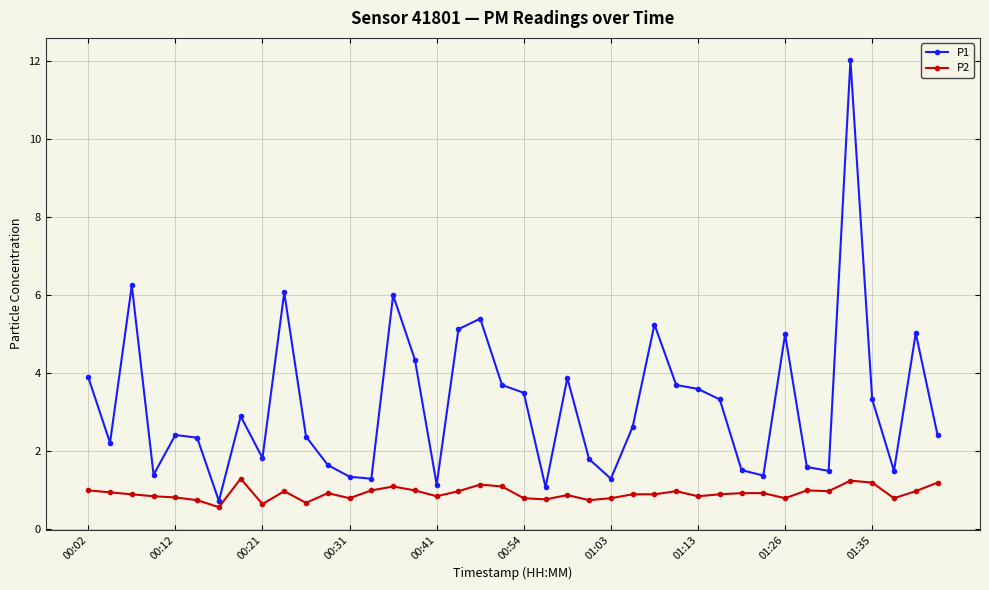

Is this an area chart (filled region under the line)?

No